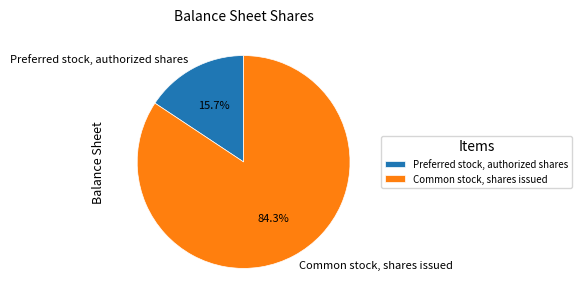

How many slices are in this pie chart?

2